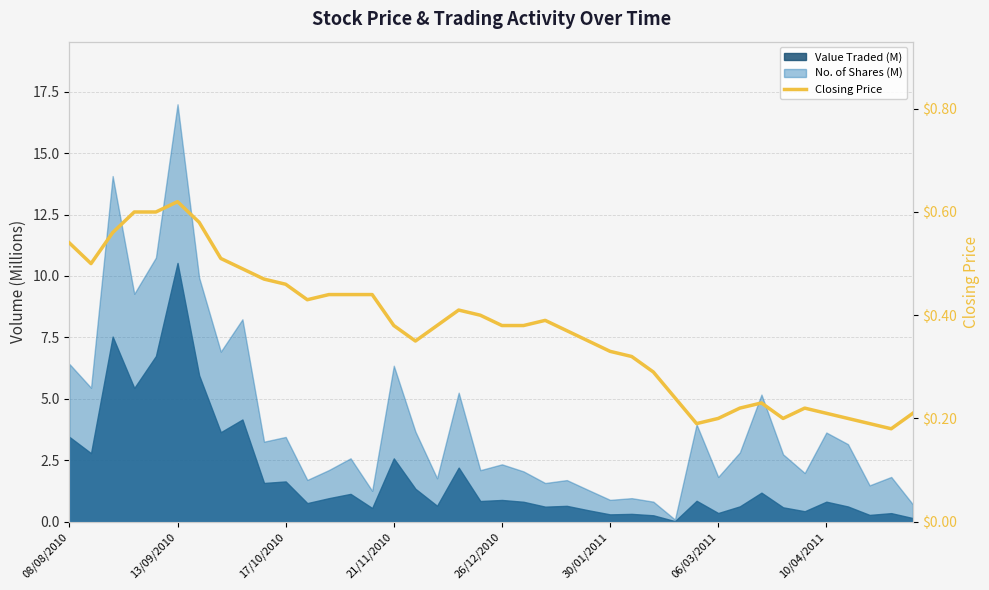

How many categories are shown in the chart?

40